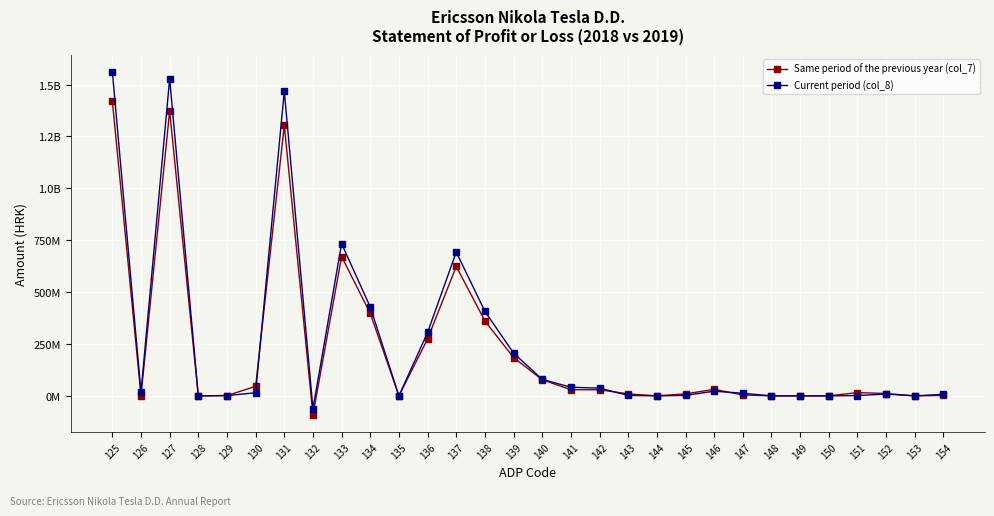

What is the sum of the Same period of the previous year (col_7) values at 150 and 147?

4397099.0